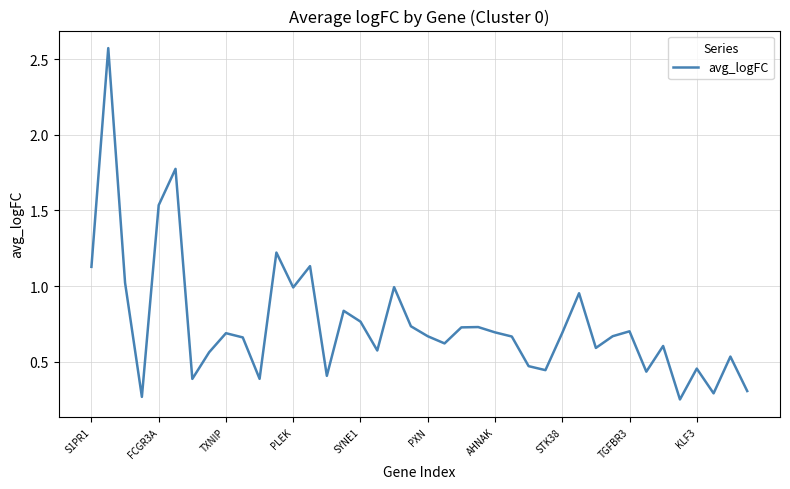

What is the difference between the maximum and minimum values?

2.3